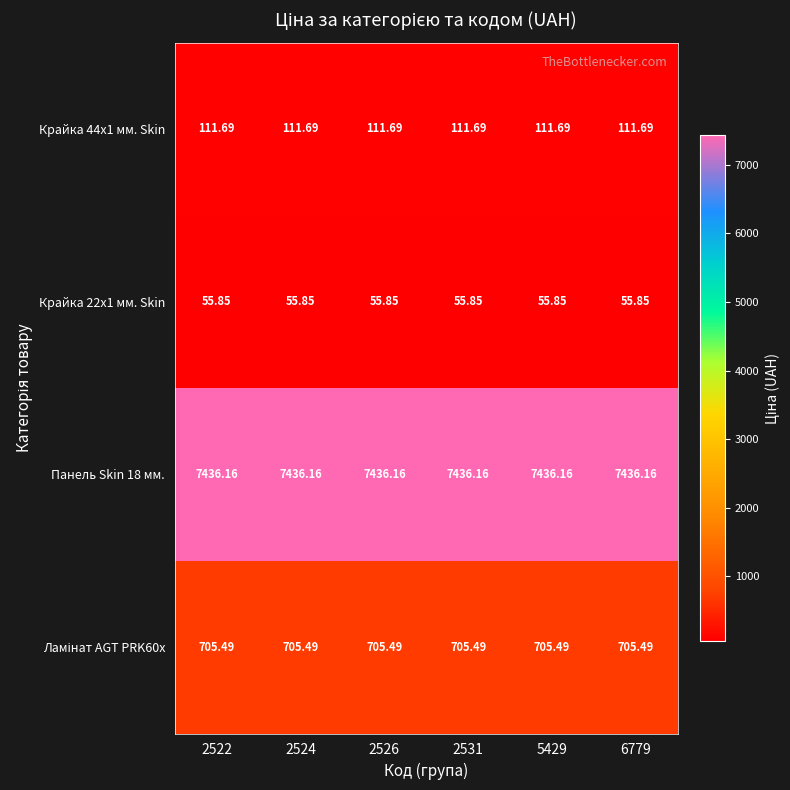

Between 2524 and 5429, which is larger?

2524